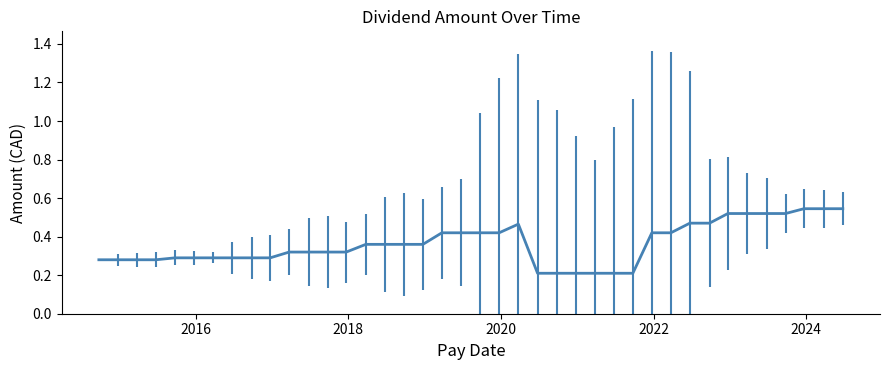

Does the chart have visible grid lines?

No